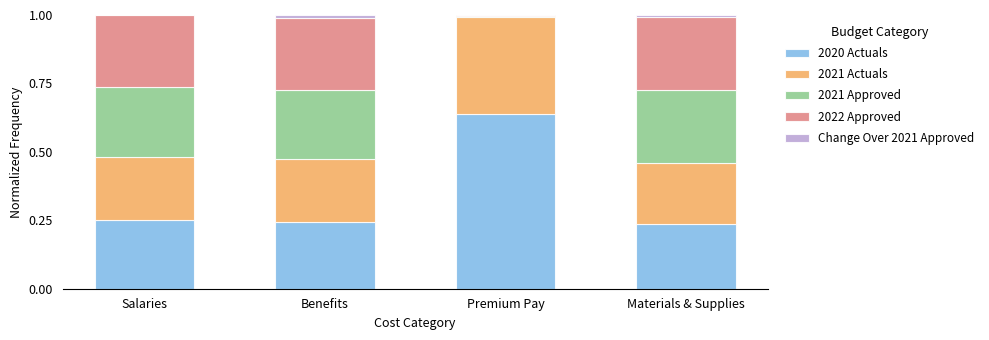

Count the number of categories in the chart.

4